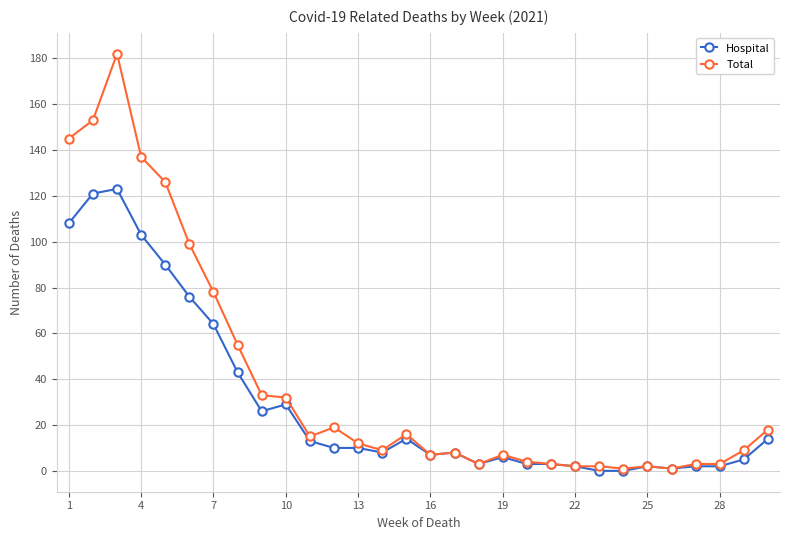

Rank the series by their maximum value, from highest to lowest.

Total, Hospital